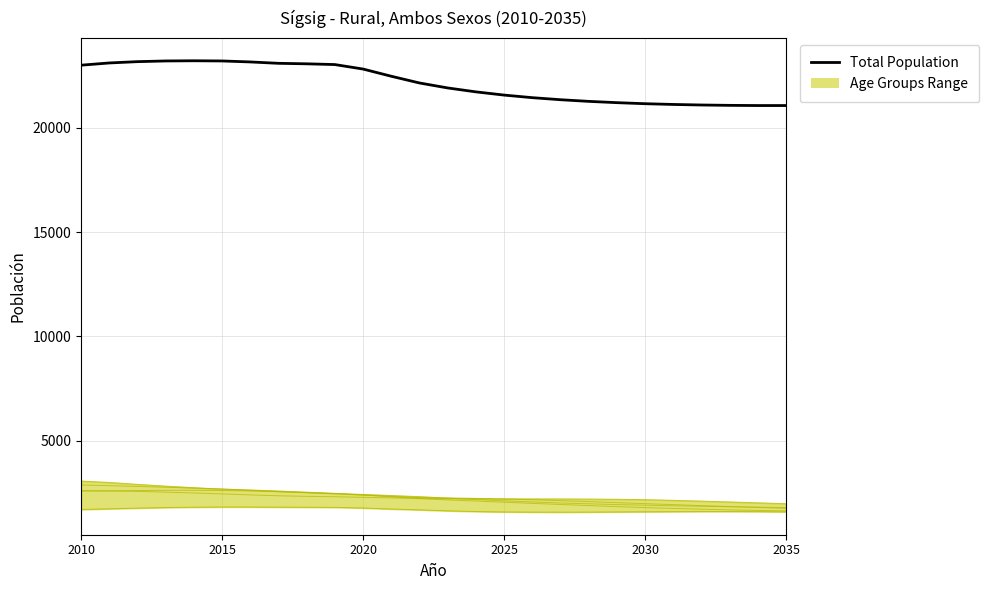

What is the value of the 16th point from the left?

21559